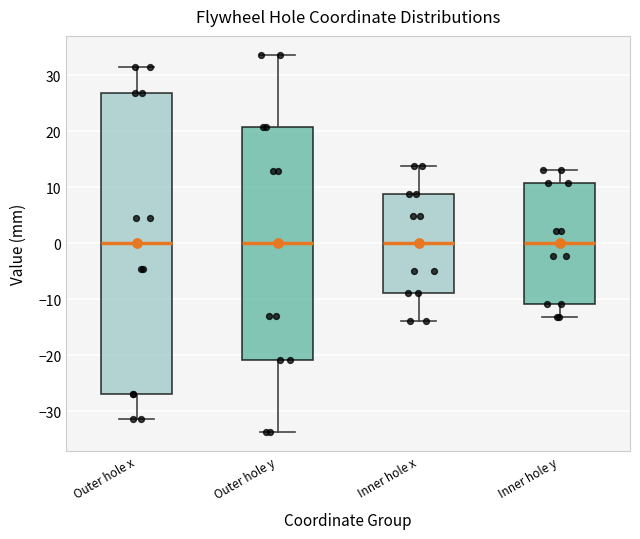

Where does the upper whisker of the box for Outer hole y end on the y-axis? The values are not printed on the chart, so give them approximately, as read against the axis.

34